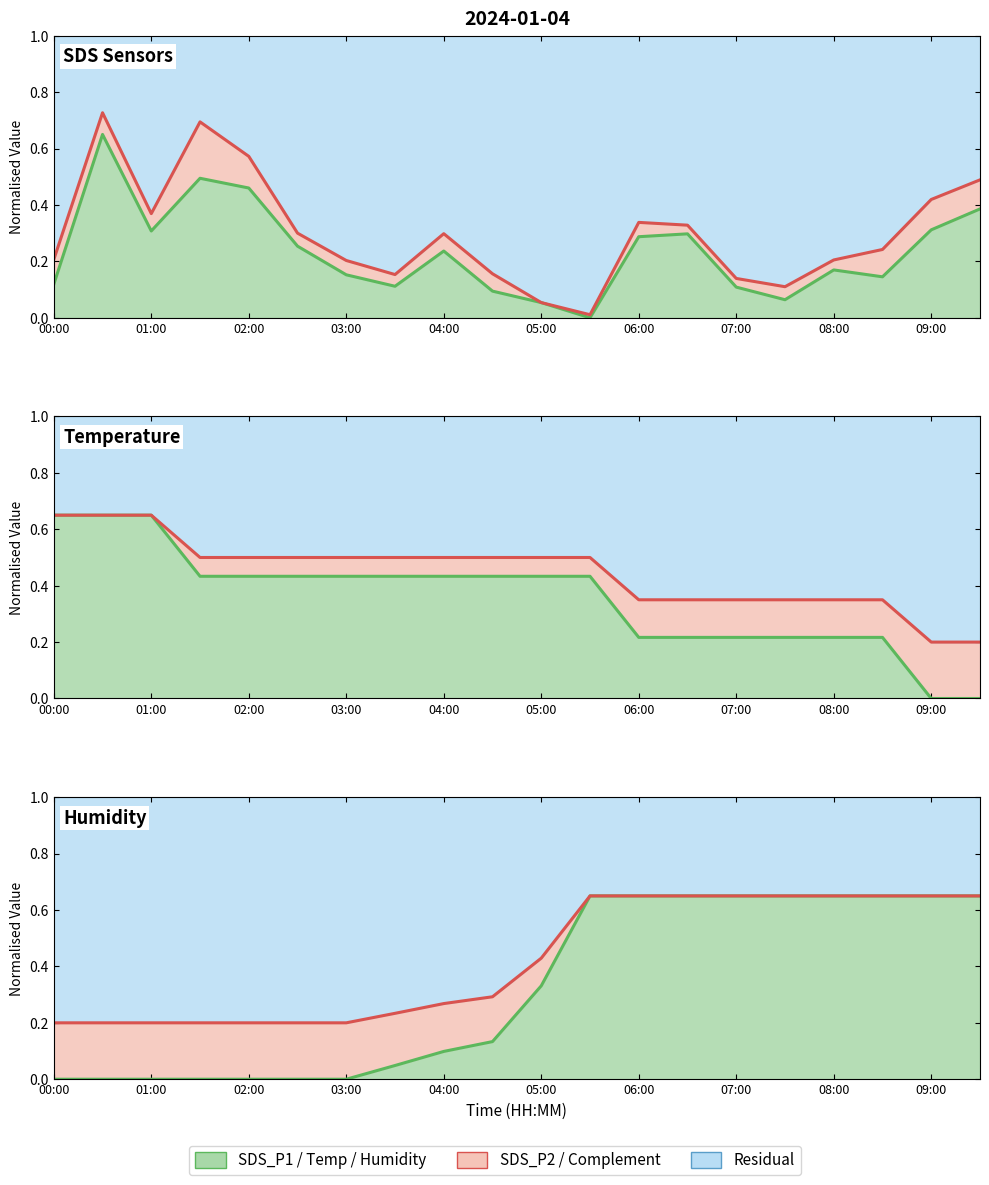

Does the chart have visible grid lines?

No